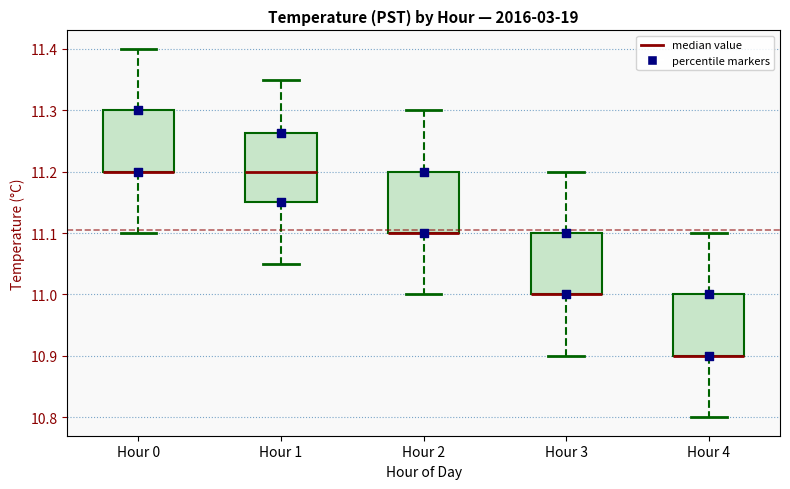

Reading left to right, transcribe this box plot: for each box, give where its median line is, the range the box spans, and where its two whiskers end, as read against the y-axis. The values are not printed on the chart, so give them approximately, as read against the axis.

Hour 0: median 11.20 (drawn on the box's lower edge), box 11.20 to 11.30, whiskers 11.10 to 11.40
Hour 1: median 11.20, box 11.15 to 11.26, whiskers 11.05 to 11.35
Hour 2: median 11.10 (drawn on the box's lower edge), box 11.10 to 11.20, whiskers 11.00 to 11.30
Hour 3: median 11.00 (drawn on the box's lower edge), box 11.00 to 11.10, whiskers 10.90 to 11.20
Hour 4: median 10.90 (drawn on the box's lower edge), box 10.90 to 11.00, whiskers 10.80 to 11.10